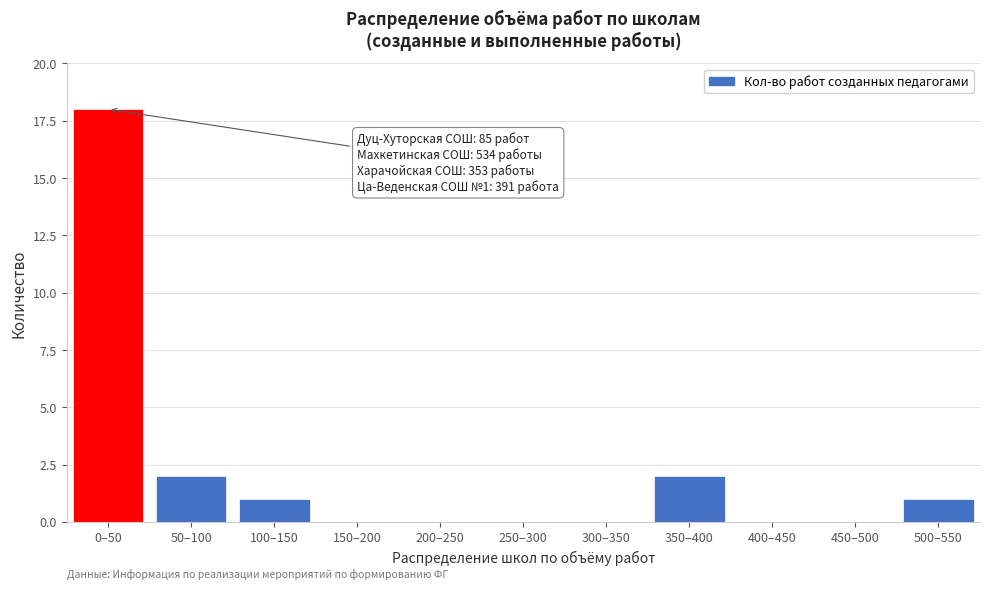

Reading left to right, extract all data points from this chart.

0–50=18	50–100=2	100–150=1	150–200=0	200–250=0	250–300=0	300–350=0	350–400=2	400–450=0	450–500=0	500–550=1